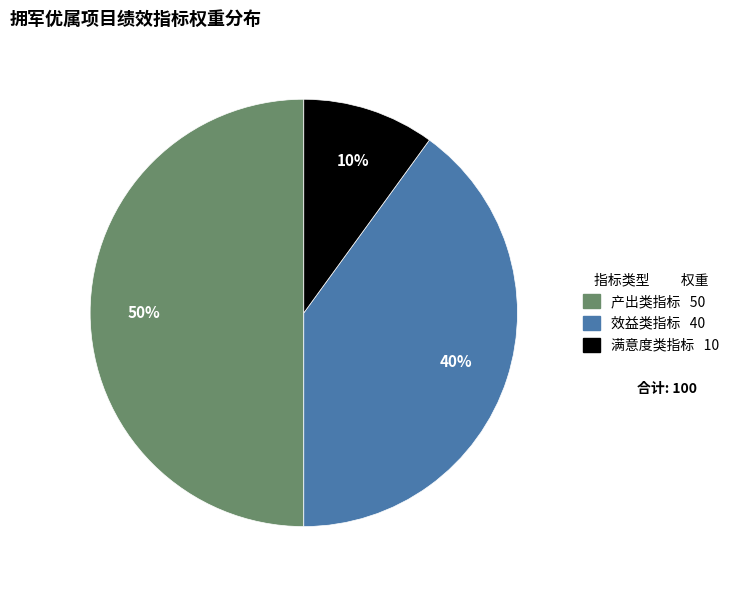

Is it true that 满意度类指标 is 19% of the pie?

False